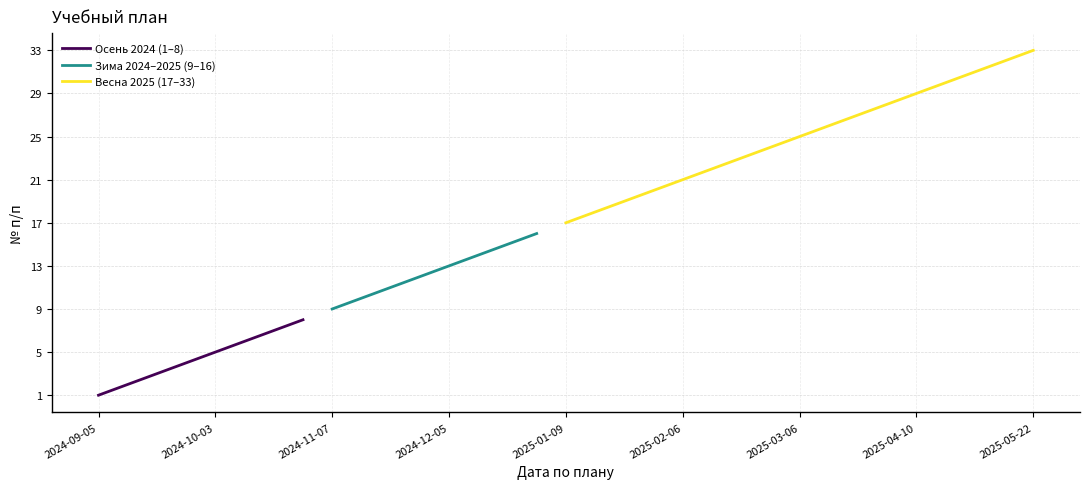

Which has a higher value, 2024-12-12 or 2024-10-10?

2024-12-12